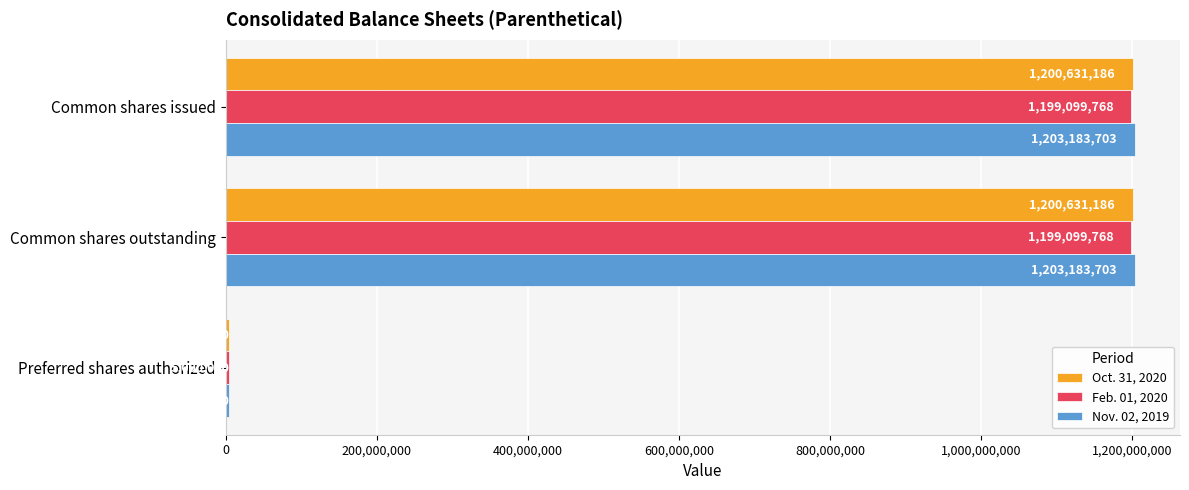

What is the total value across all series at Common shares issued?

3602914657